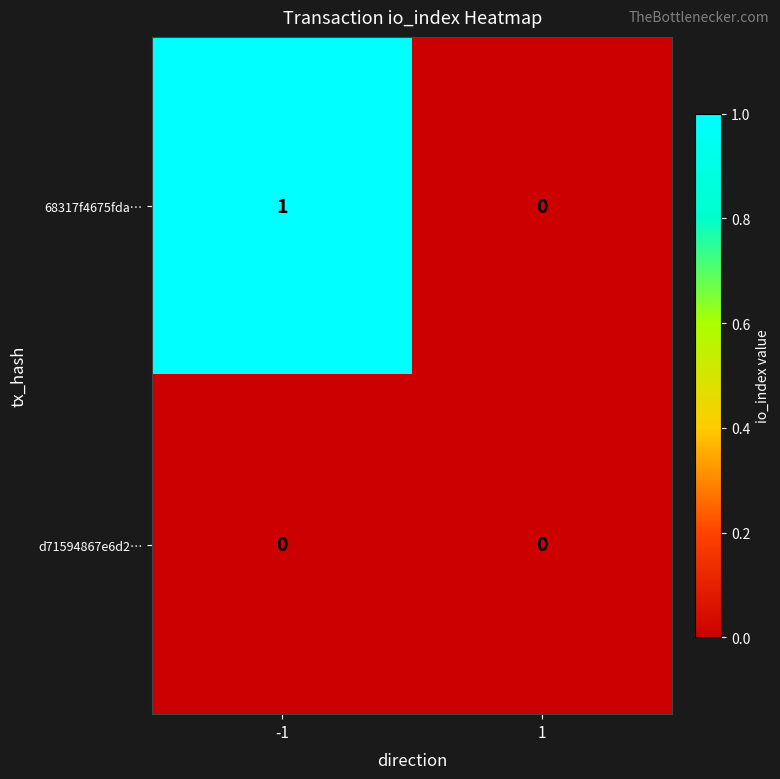

Reading left to right, what are all the values shown in this chart?

68317f4675fda…: 1	0
d71594867e6d2…: 0	0